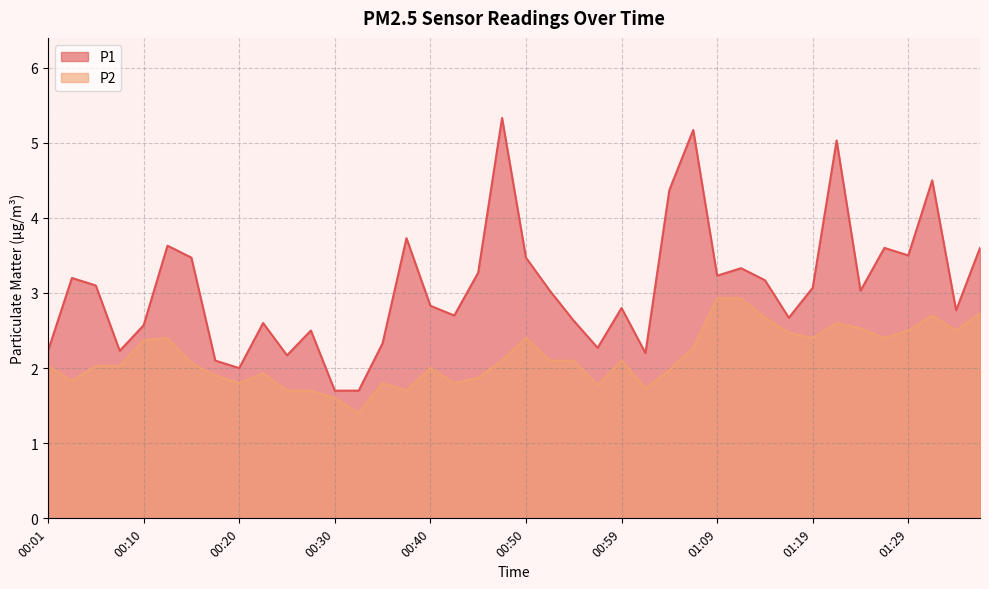

List the series in order of their peak value, lowest first.

P2, P1